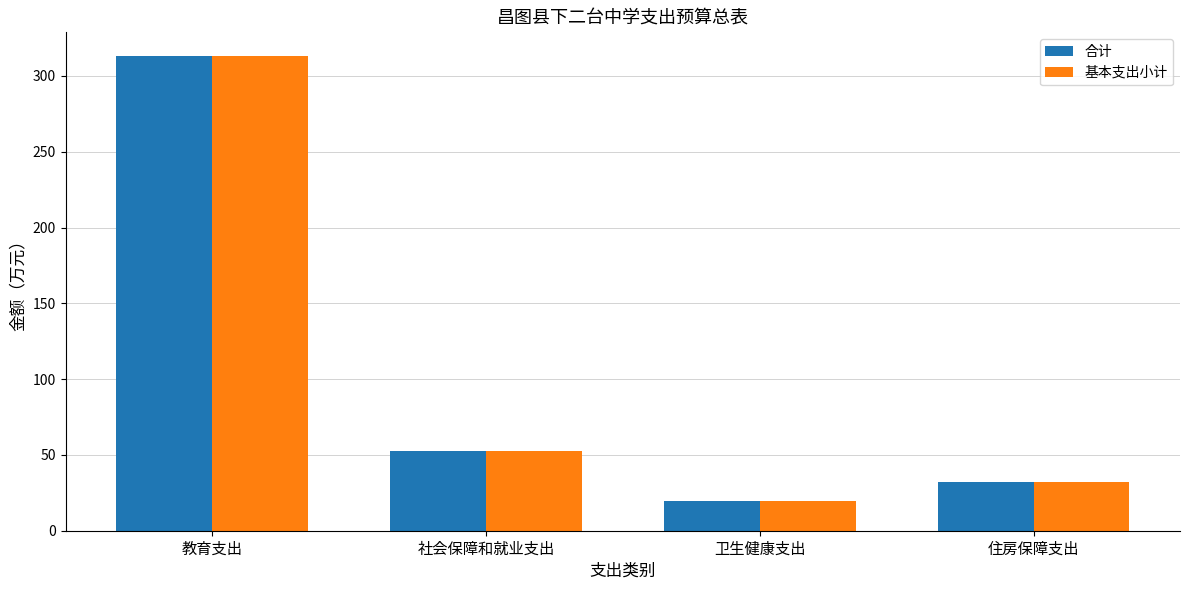

What is the difference between the 基本支出小计 values at 社会保障和就业支出 and 卫生健康支出?

33.1